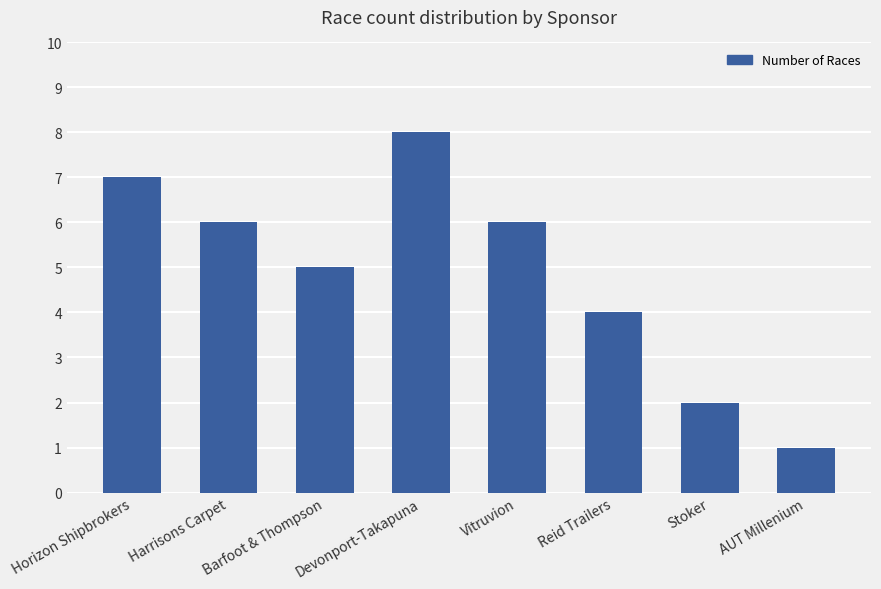

Reading left to right, transcribe all the data shown in this chart.

7	6	5	8	6	4	2	1